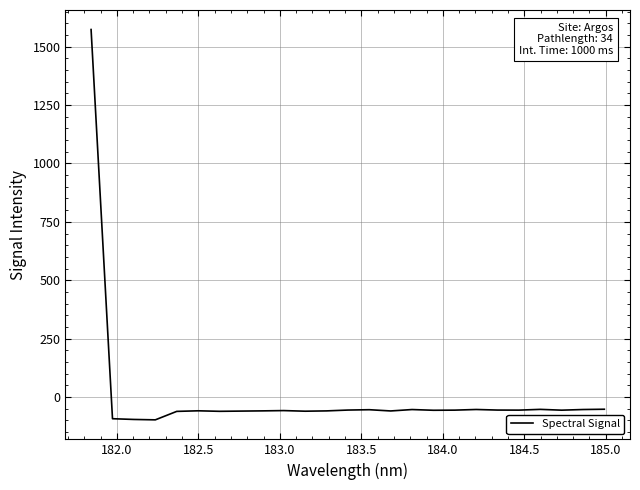

What is the minimum value shown in the chart?

-97.6